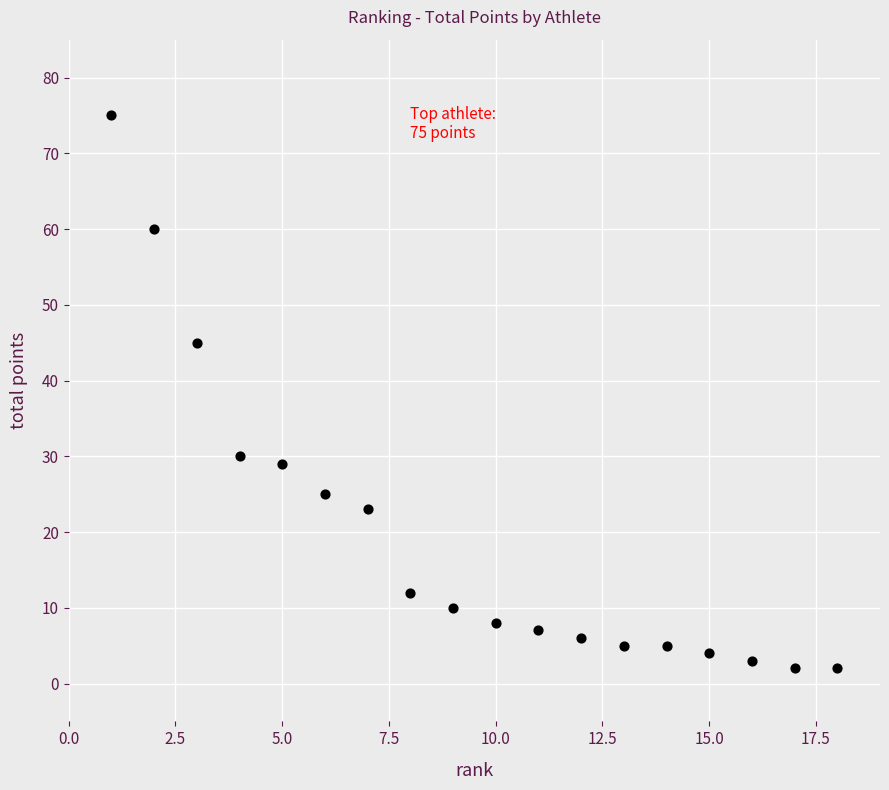

What Y value in the scatter plot is closest to 38?

45